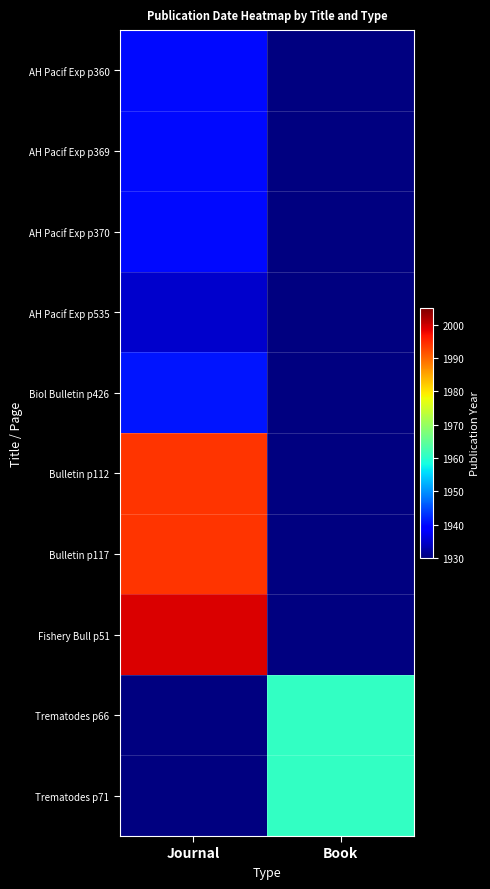

At which label is Fishery Bull p51 closest to 1999?

Journal